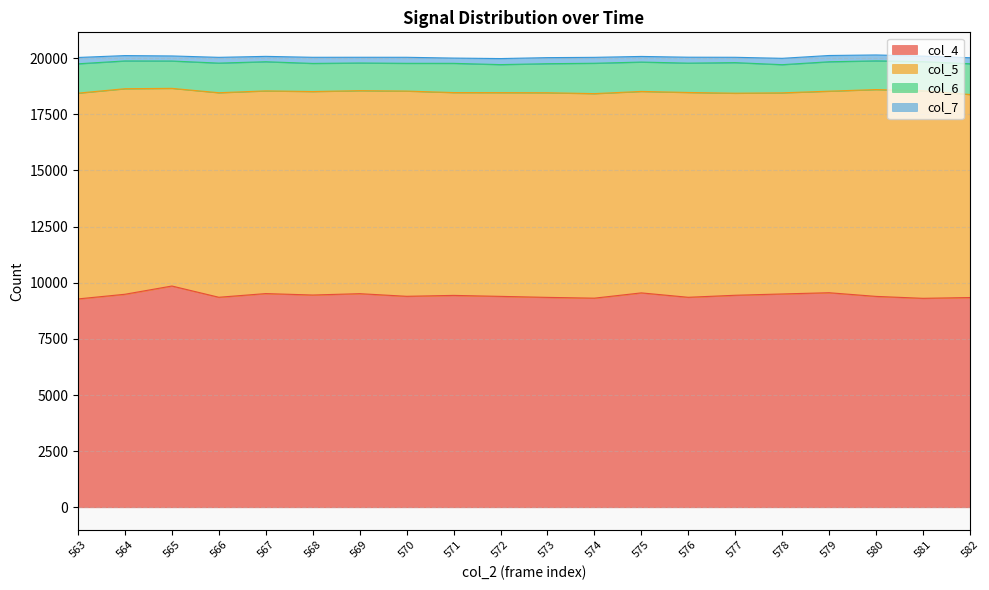

How many series are shown in this chart?

4